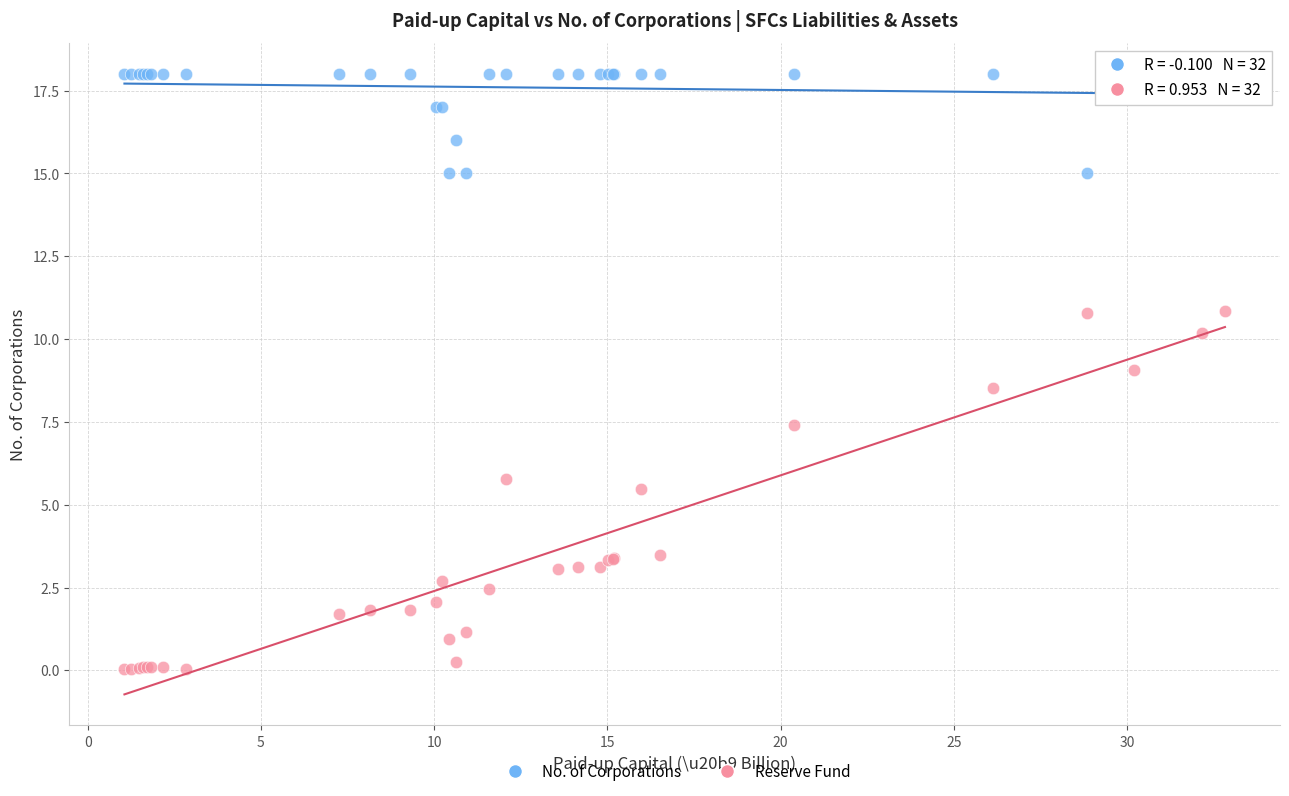

In the Reserve Fund series, what Y value is closest to 5?

5.5